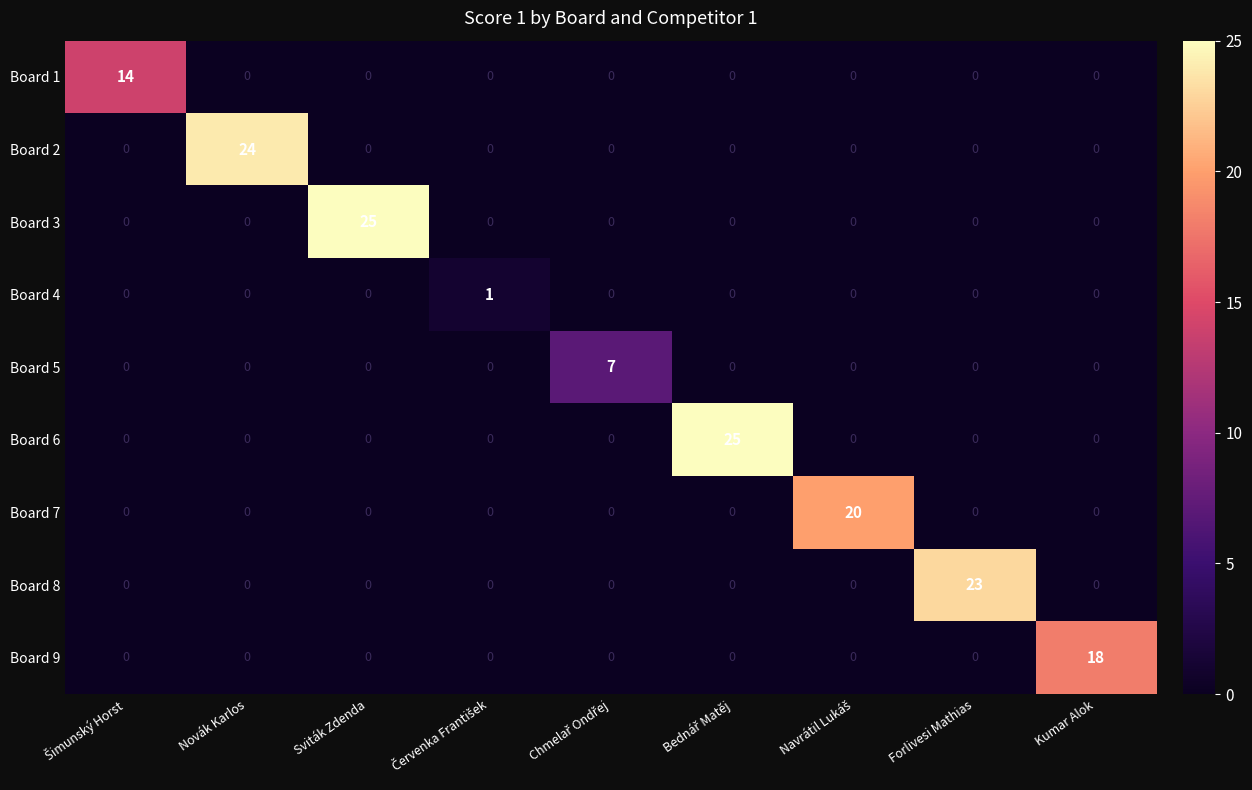

What is the maximum value for Board 1?

14